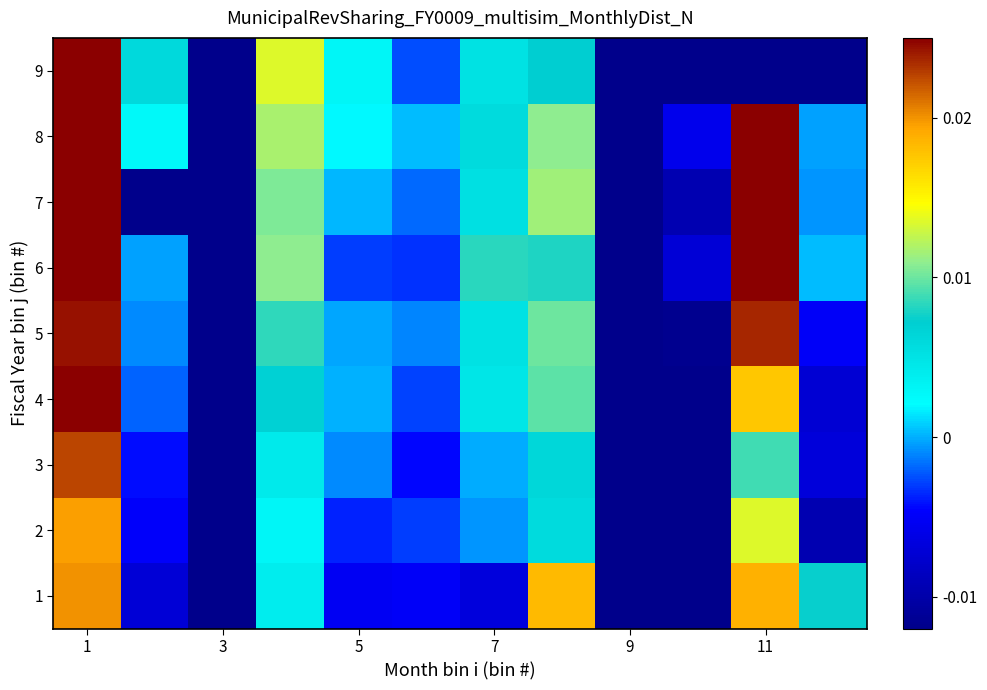

Which series has the largest total across all categories?

8